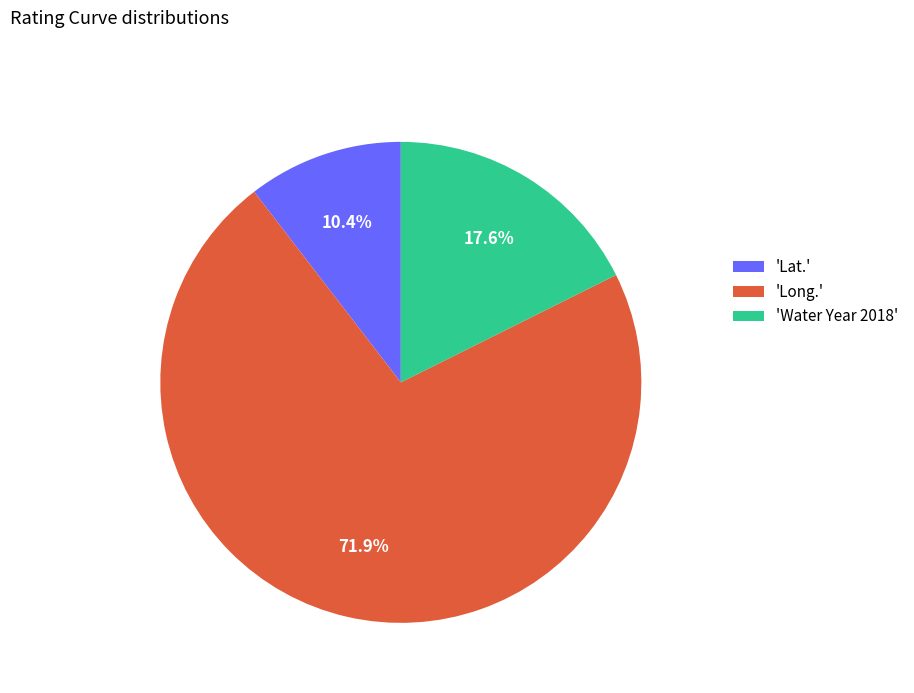

Combined, do 'Long.' and 'Water Year 2018' account for over 50%?

Yes